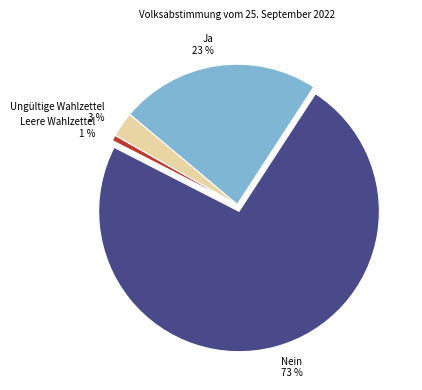

Which slice is the smallest?

Leere Wahlzettel